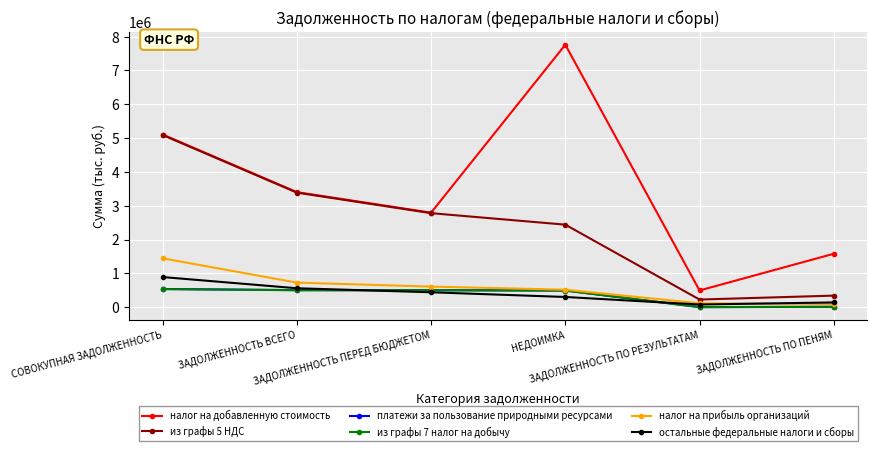

True or false: остальные федеральные налоги и сборы and налог на добавленную стоимость intersect in this chart.

False